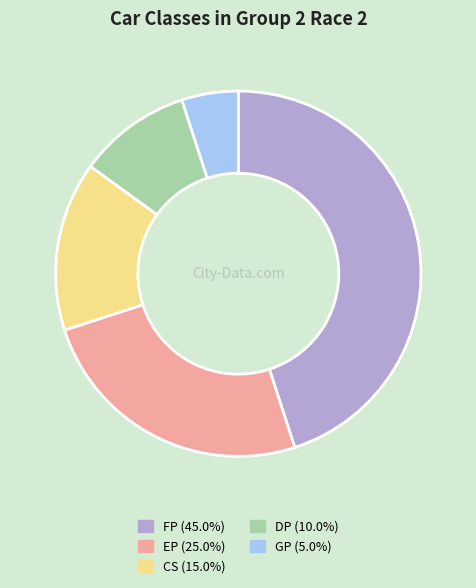

Do GP (5.0%) and EP (25.0%) together represent more than half of the pie?

No